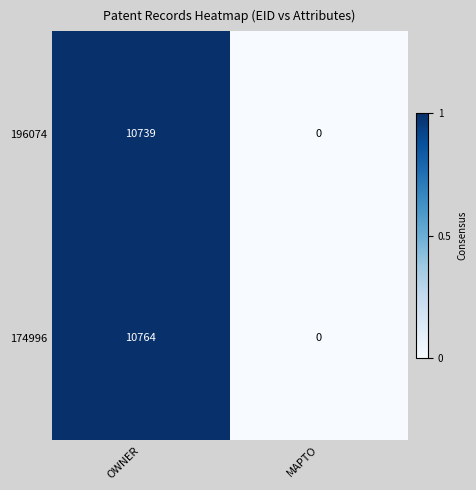

How many distinct data groups are displayed?

2